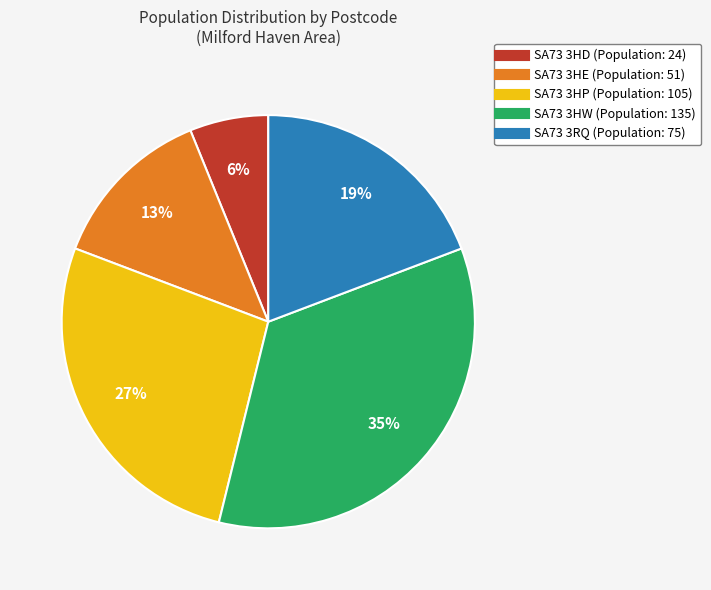

To the nearest percent, what is the average slice percentage?

20%